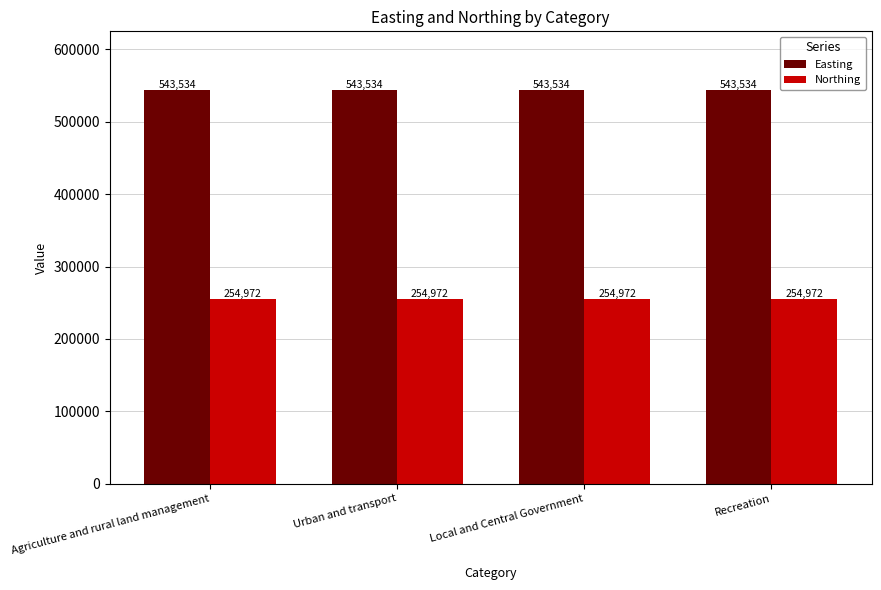

What is the sum of the Northing values at Local and Central Government and Agriculture and rural land management?

509944